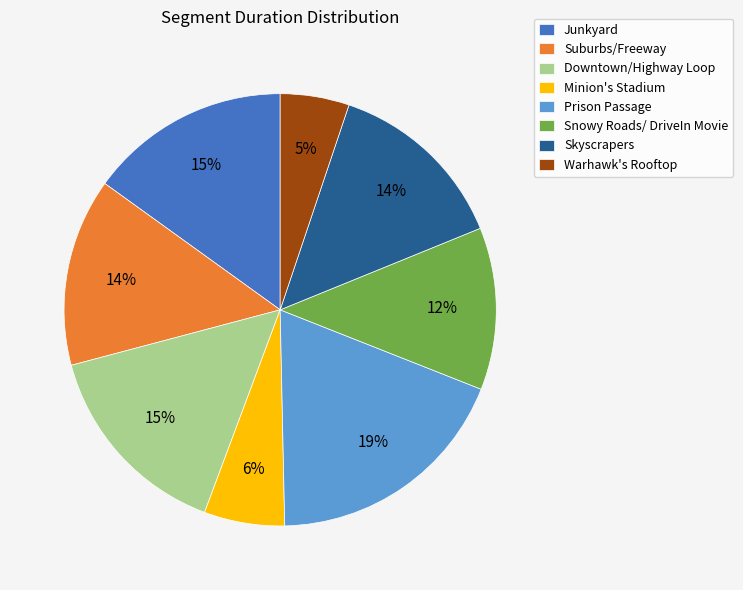

How many slices are in this pie chart?

8